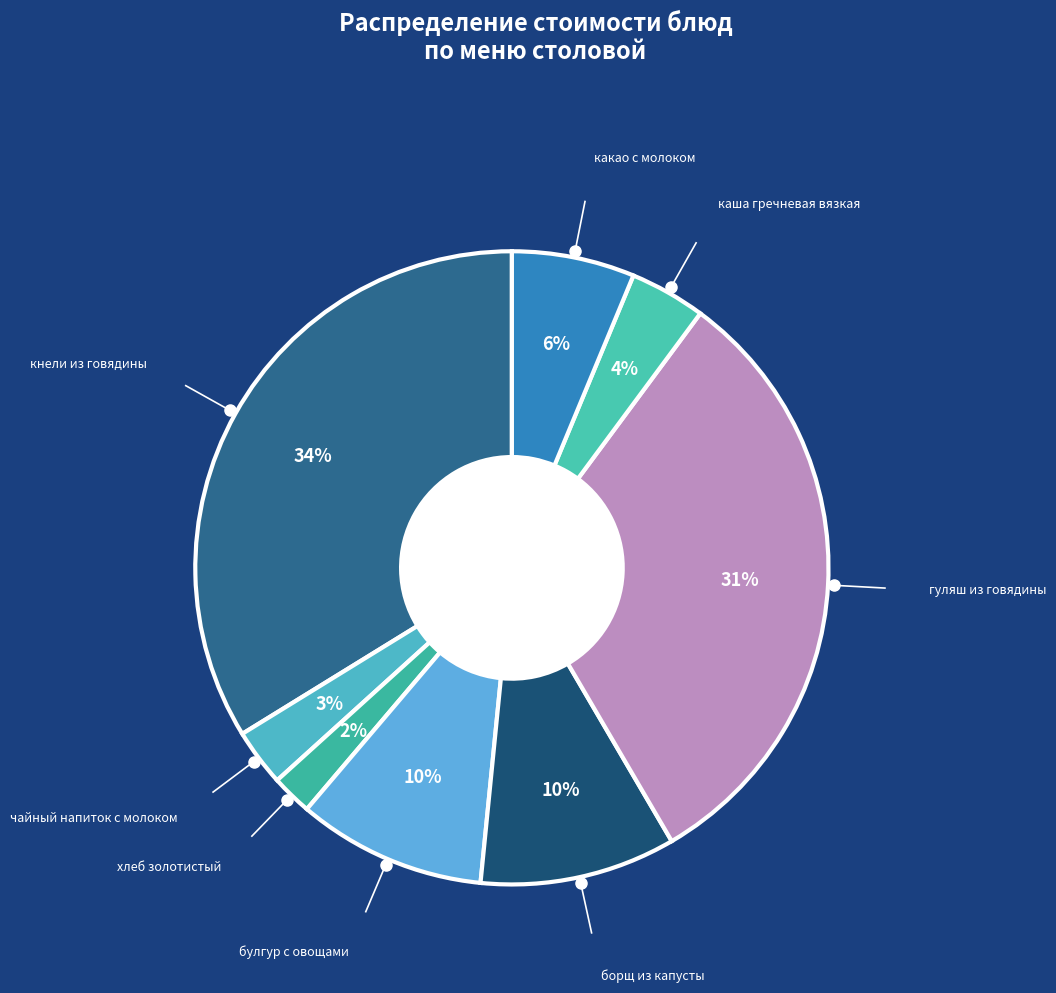

How many slices are in this pie chart?

8